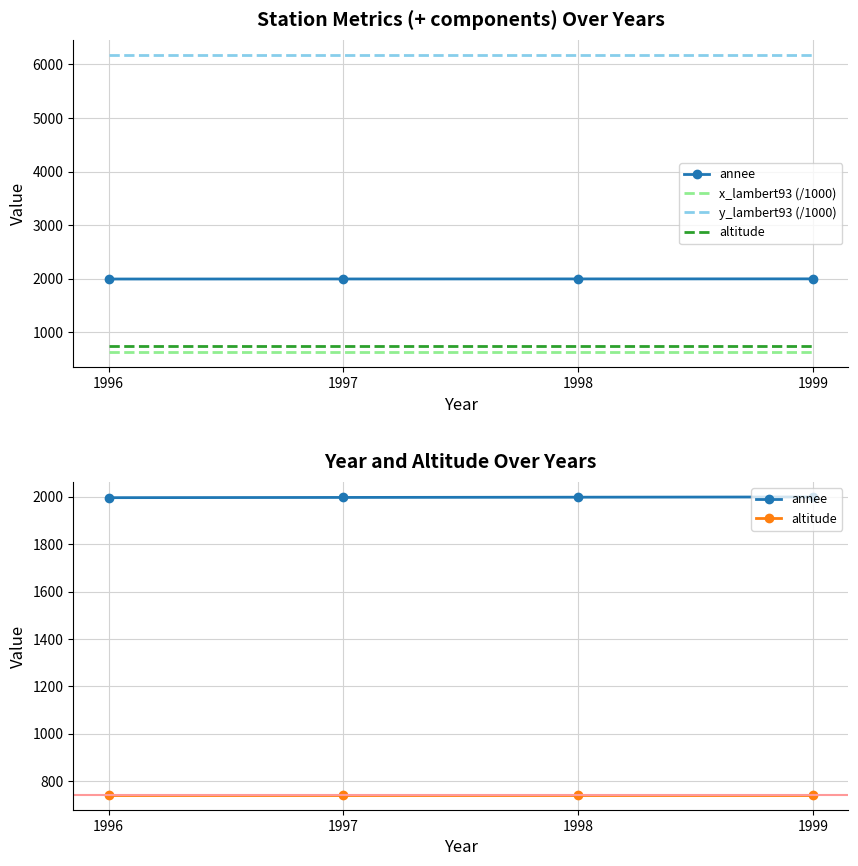

At which label is altitude closest to 742?

1996